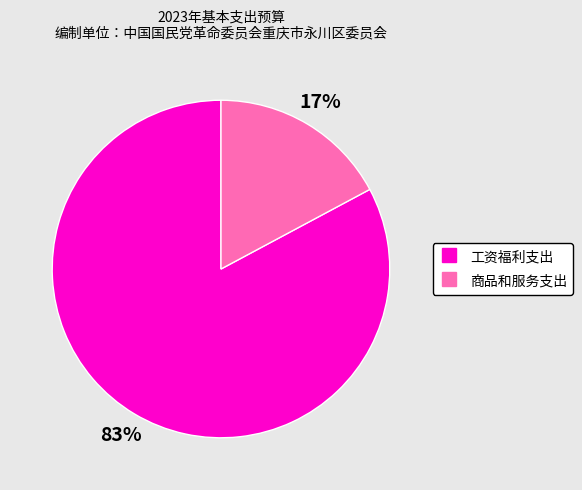

True or false: 工资福利支出 accounts for 83% of the total.

True